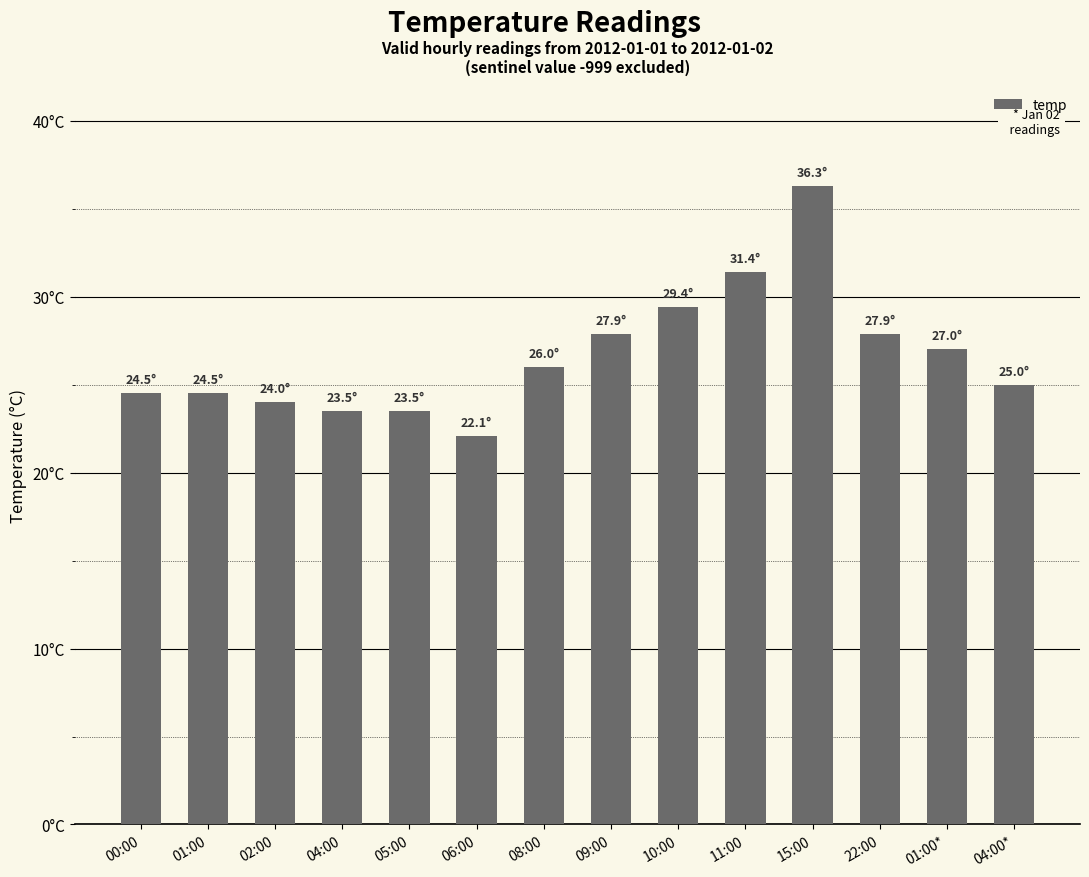

What is the difference between the maximum and second lowest values?

12.8